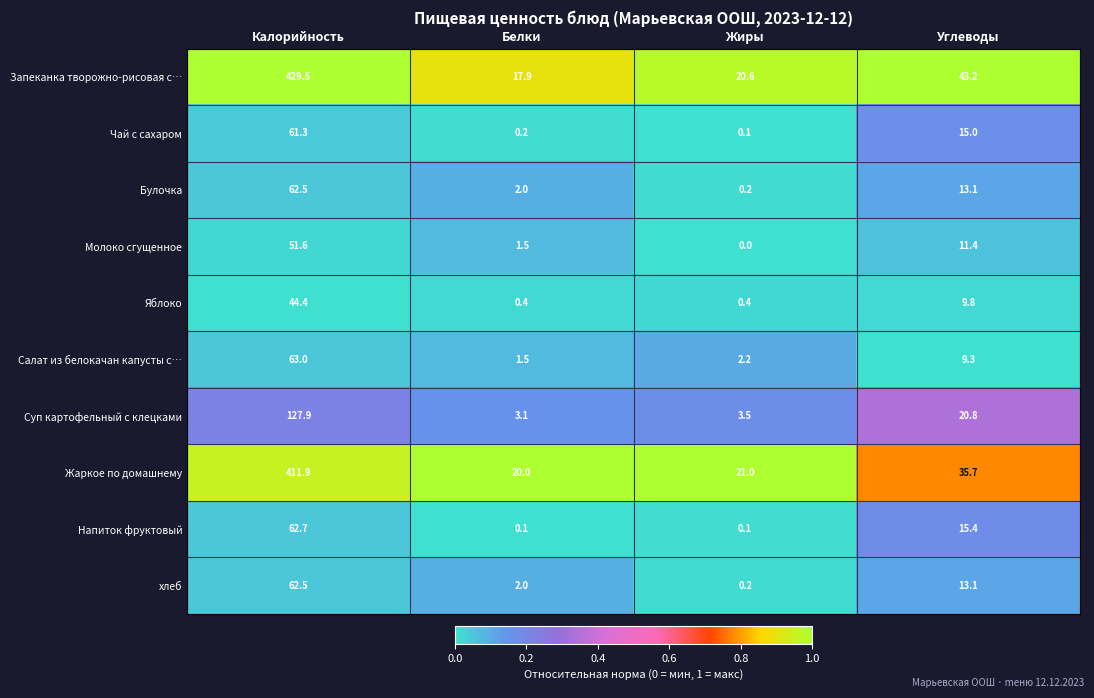

Which series has the largest range (max minus min)?

Запеканка творожно-рисовая с…